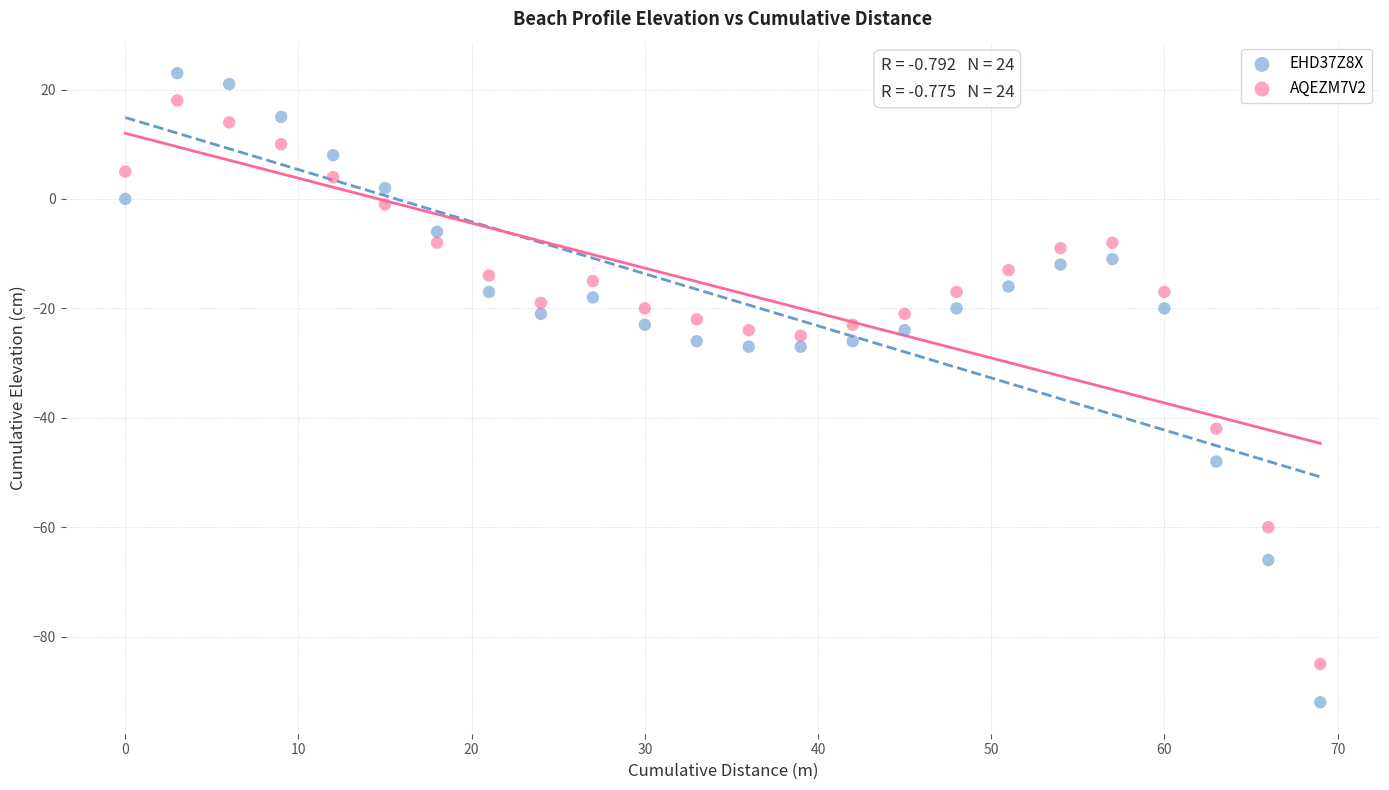

Which series contains the highest Y value?

EHD37Z8X